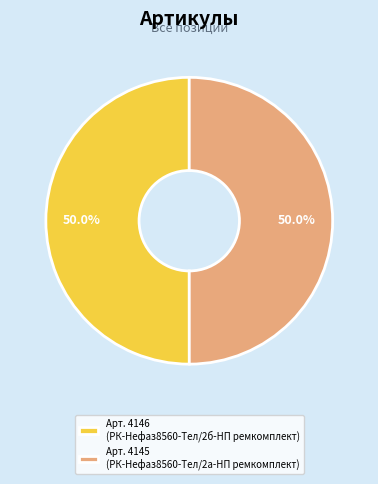

What portion of the pie excludes Арт. 4145 (РК-Нефаз8560-Тел/2а-НП ремкомплект)?

50.0%